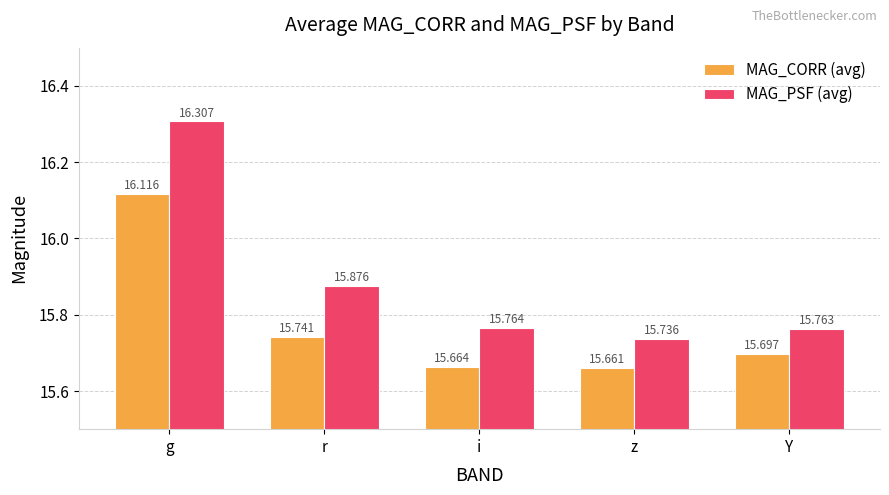

What is the minimum value for MAG_PSF (avg)?

15.7